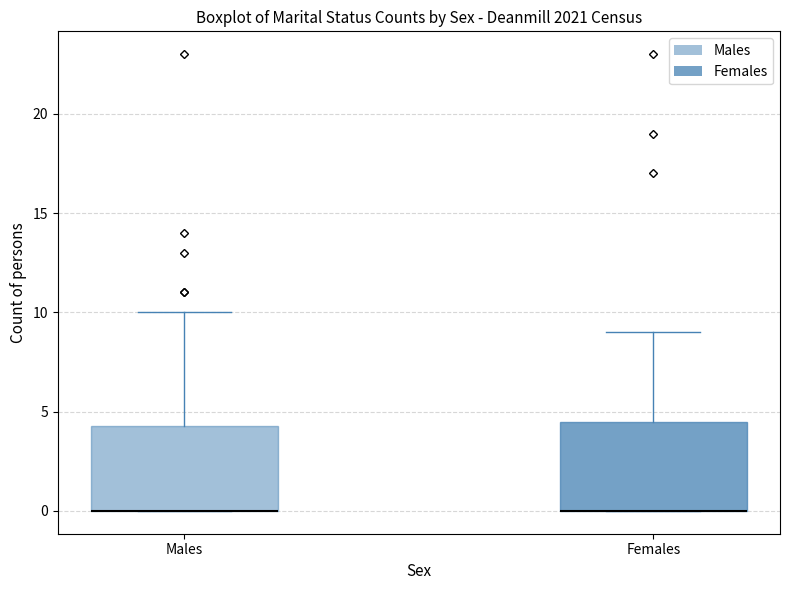

Reading left to right, transcribe this box plot: for each box, give where its median line is, the range the box spans, and where its two whiskers end, as read against the y-axis. The values are not printed on the chart, so give them approximately, as read against the axis.

Males: median 0.0 (drawn on the box's lower edge), box 0.0 to 4.5, whiskers 0.0 to 10.0
Females: median 0.0 (drawn on the box's lower edge), box 0.0 to 4.5, whiskers 0.0 to 9.0